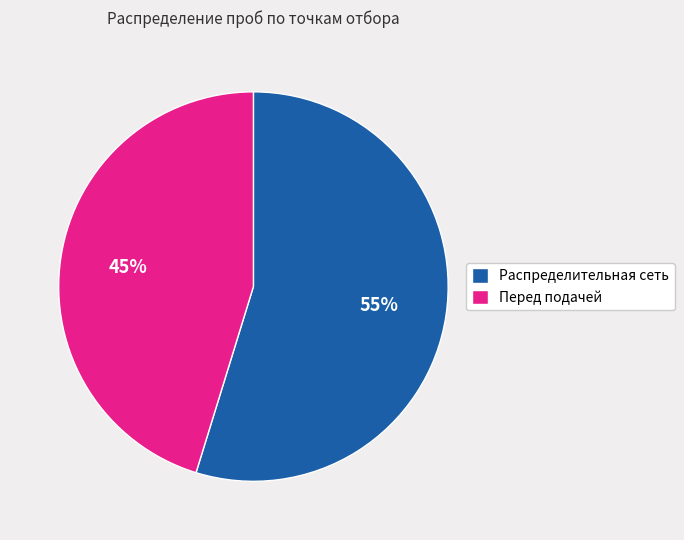

How many segments does this pie chart have?

2